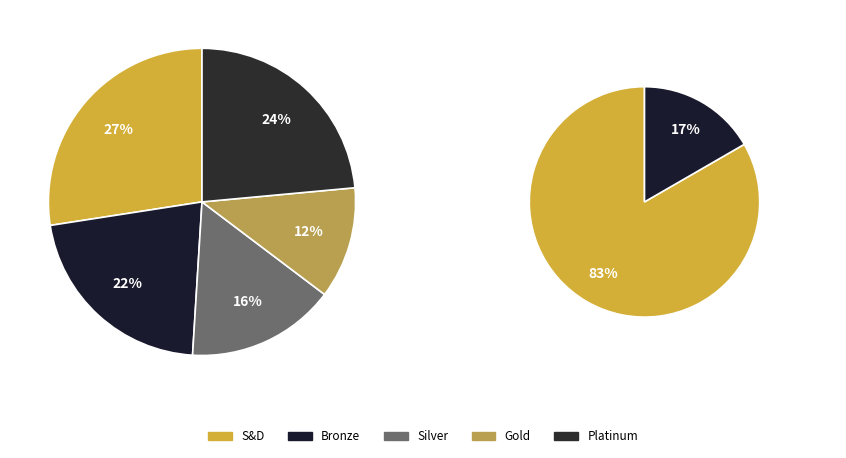

Which category has the biggest portion of the pie?

S&D